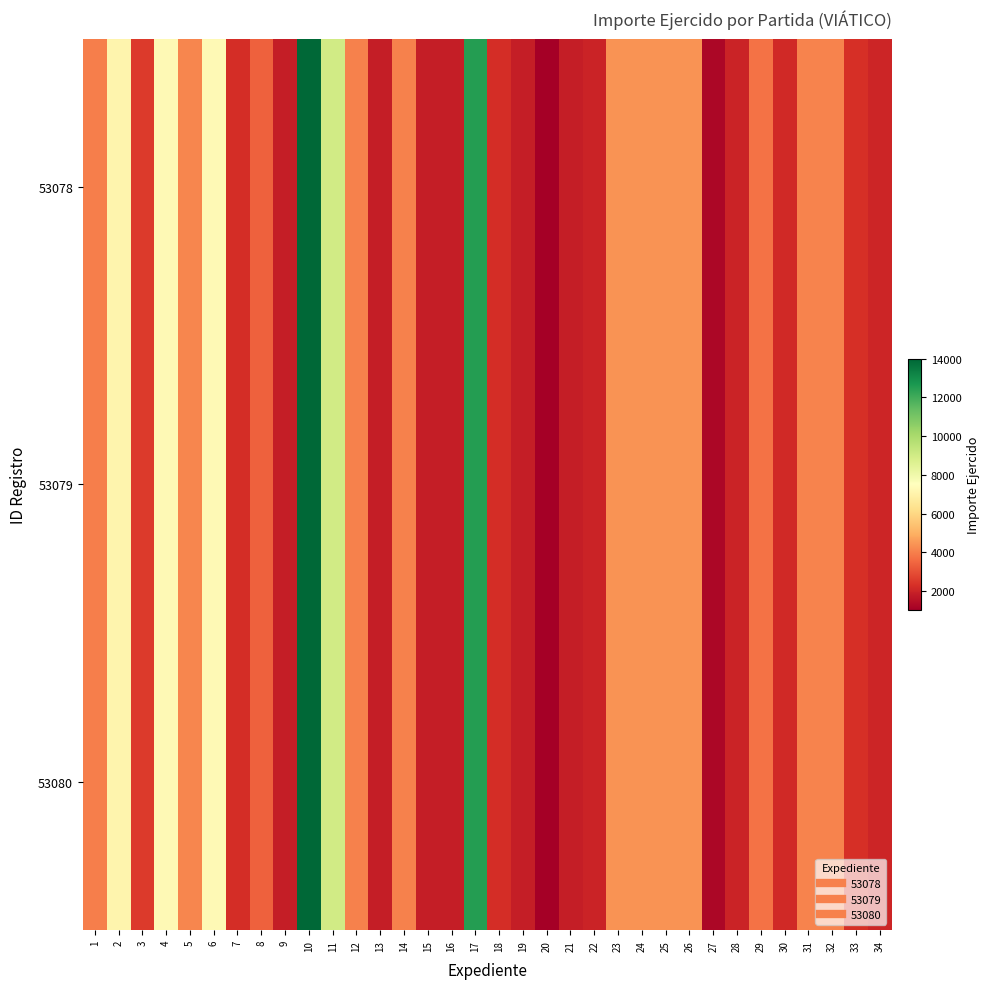

Which has a higher value, 16 or 20?

16